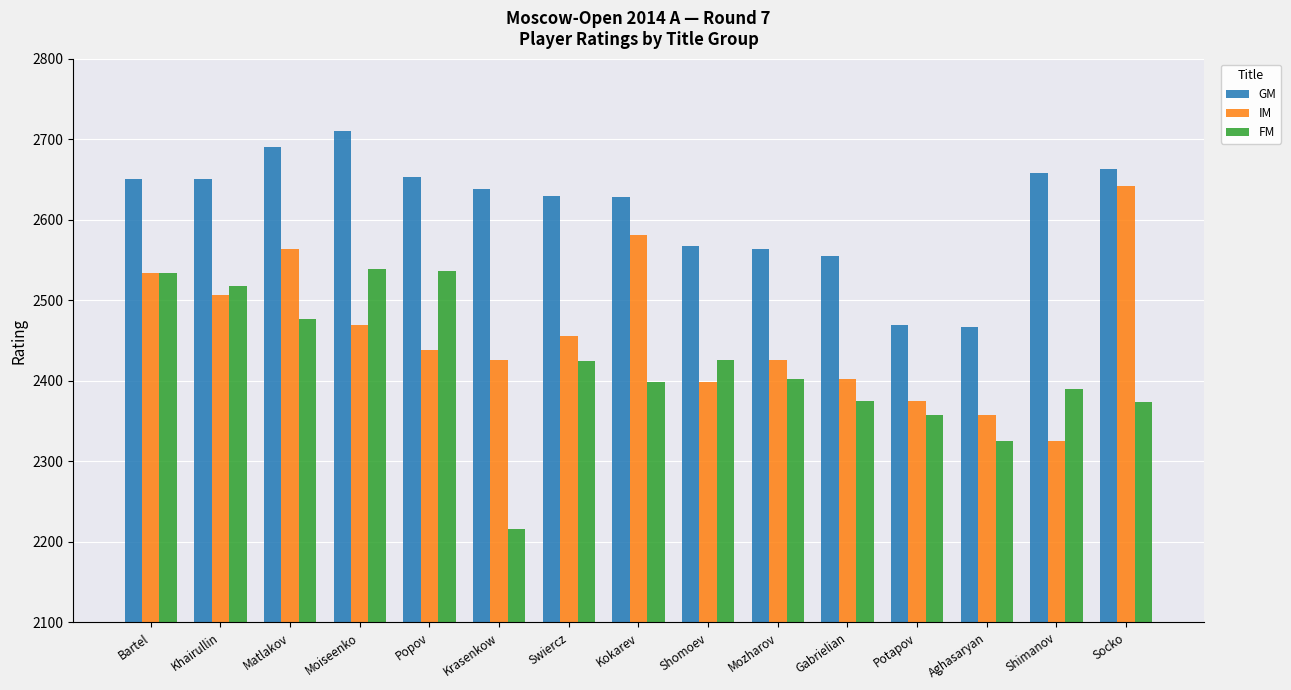

What is the value of the FM bar at the 13th from the left?

2325